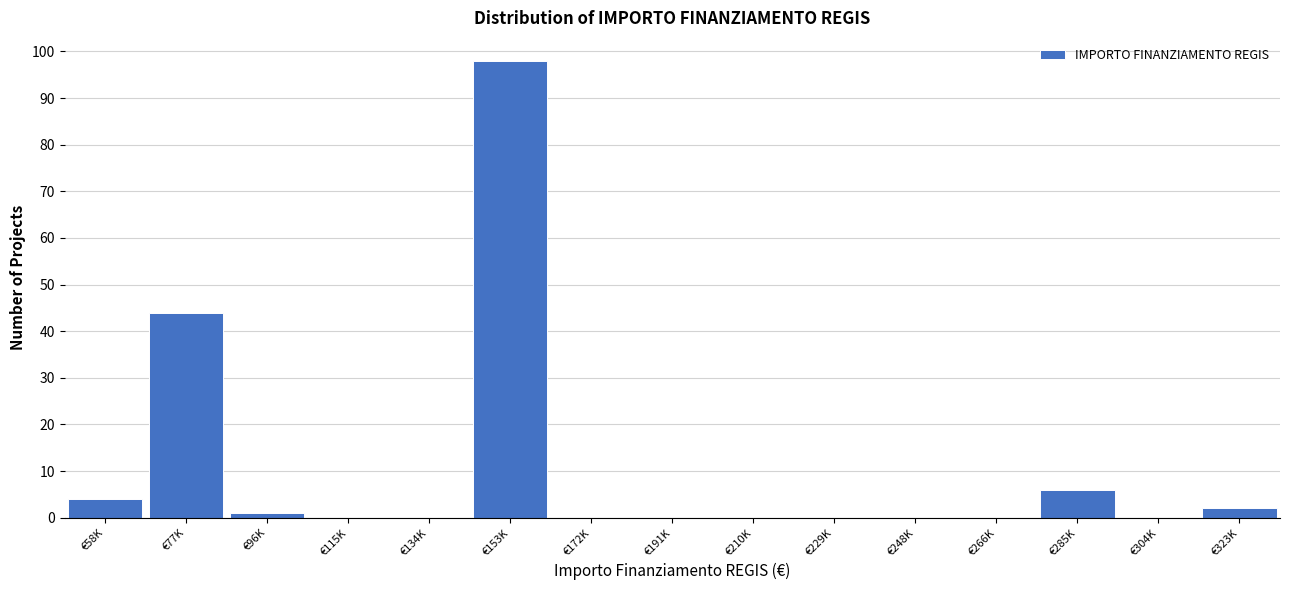

Reading left to right, list all the values displayed in this chart.

€58K=4	€77K=44	€96K=1	€115K=0	€134K=0	€153K=98	€172K=0	€191K=0	€210K=0	€229K=0	€248K=0	€266K=0	€285K=6	€304K=0	€323K=2